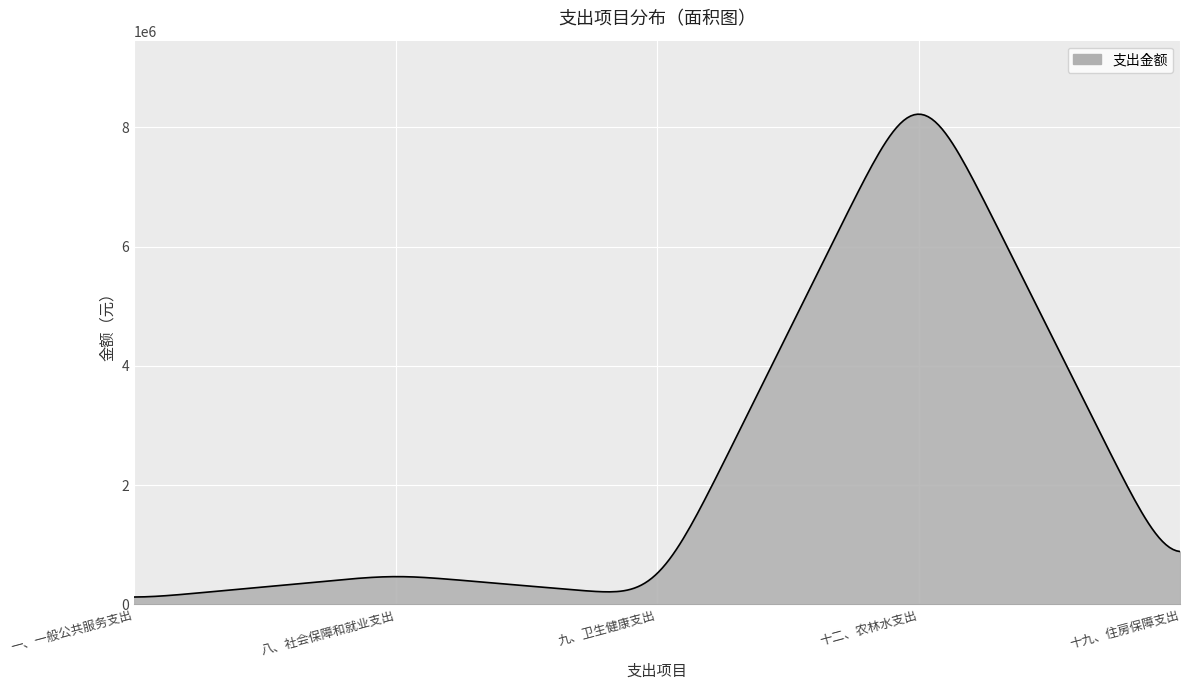

What is the maximum value shown in the chart?

8221833.1